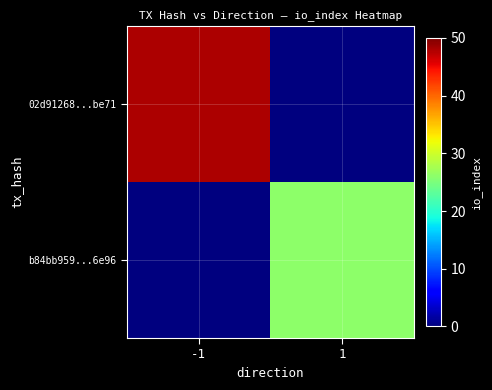

What is the maximum value shown in the chart?

48